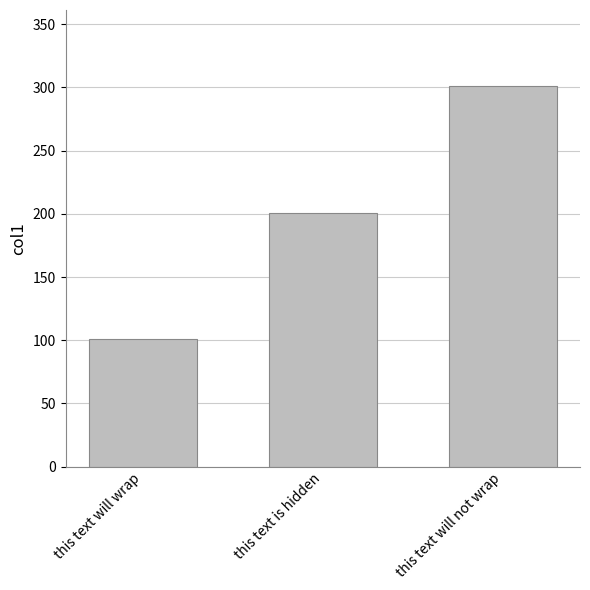

Approximately how many times larger is the value at this text will wrap compared to this text will not wrap?

0.3